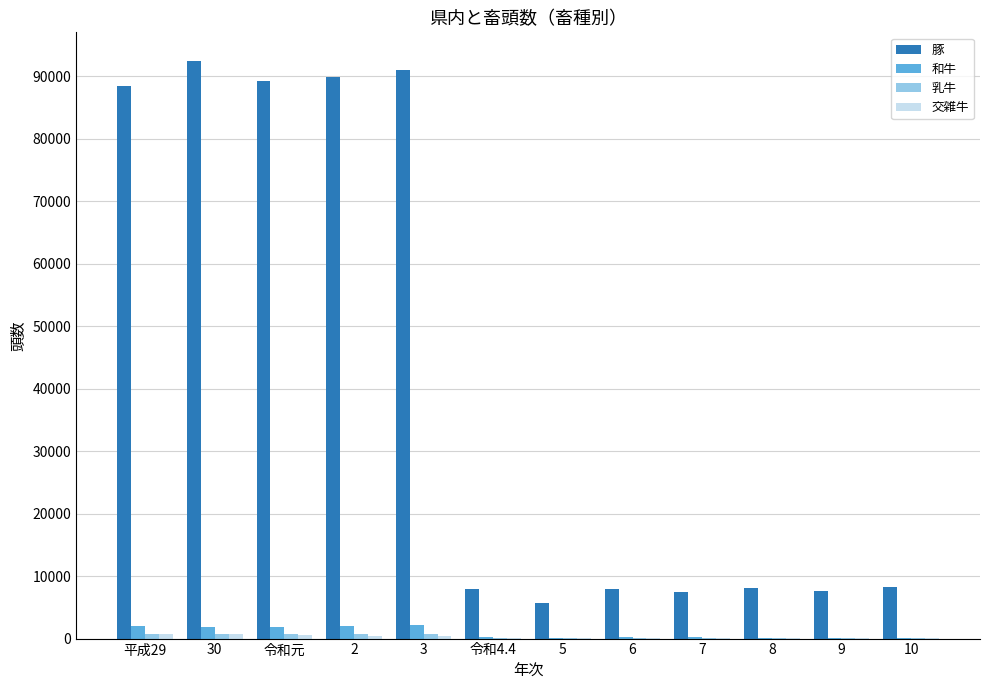

The value of 豚 at 平成29 is 88405. True or false?

True